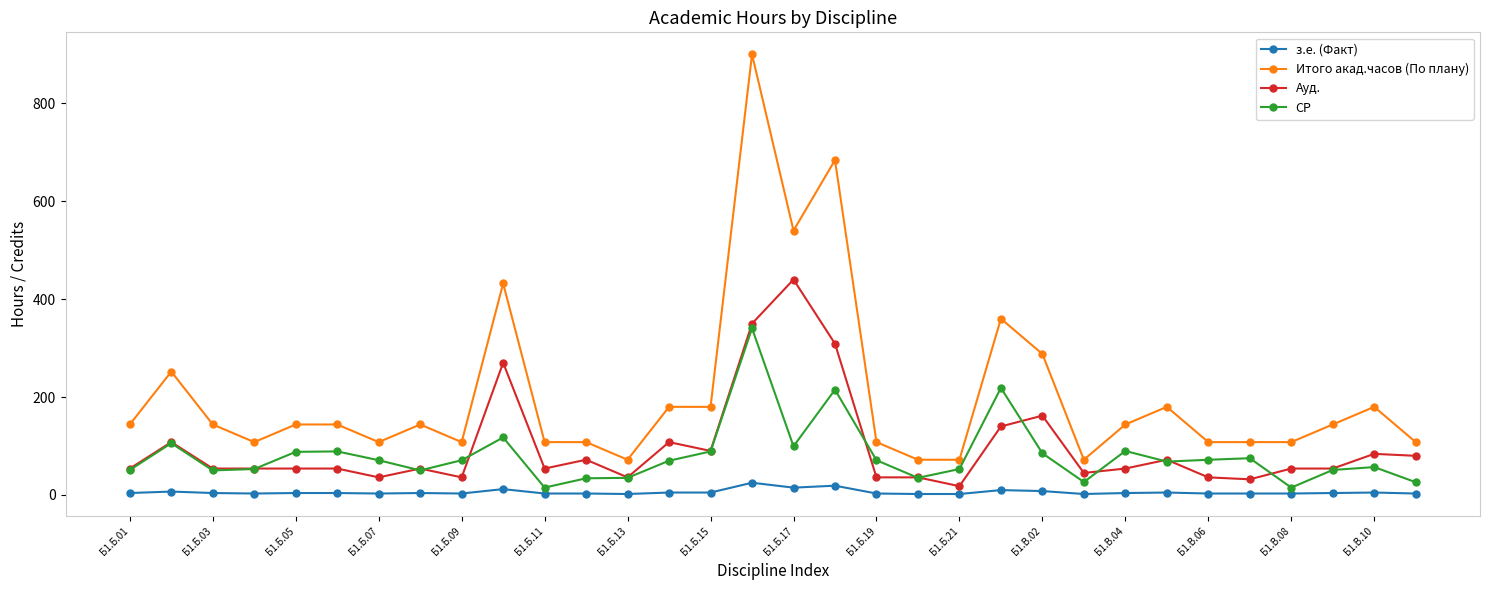

What is the value of the Итого акад.часов (По плану) point at the 14th from the left?

180.0